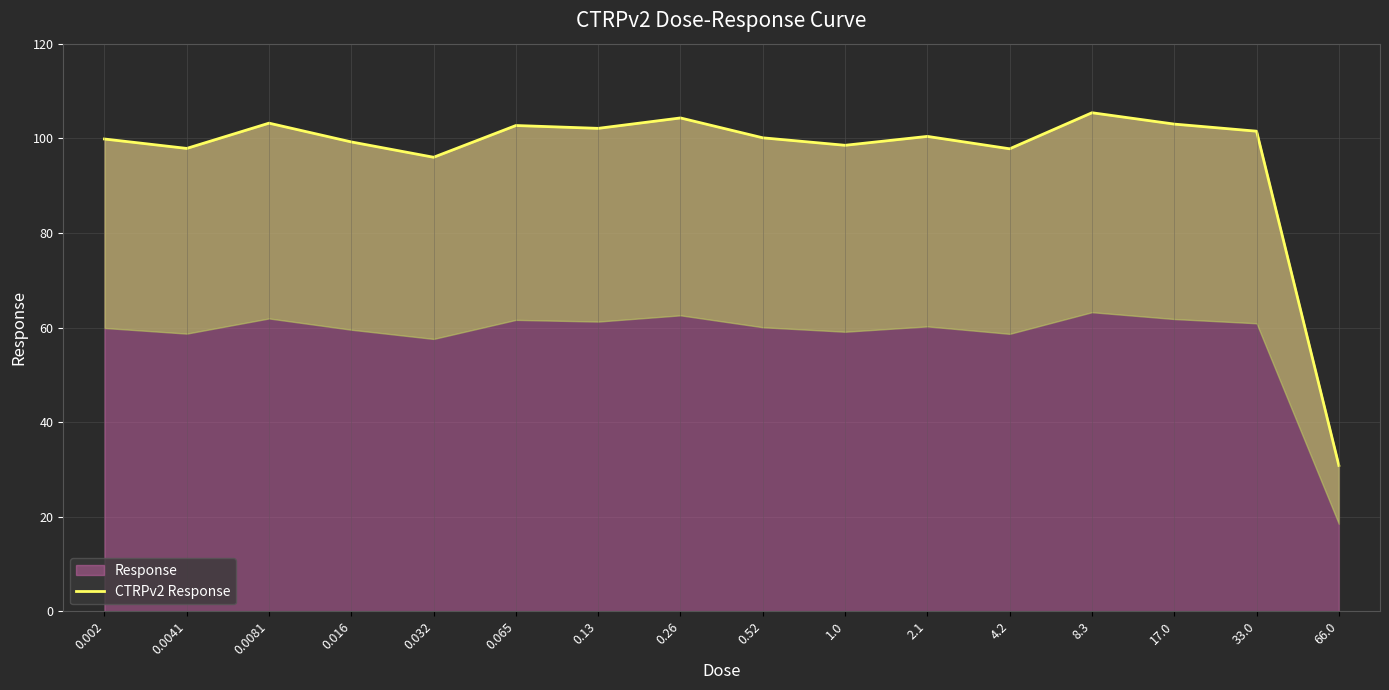

The chart shows a value of 102.1 at 0.13. True or false?

True